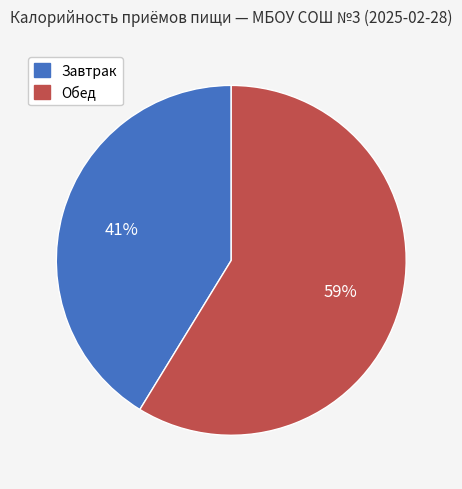

Combined, do Обед and Завтрак account for over 50%?

Yes